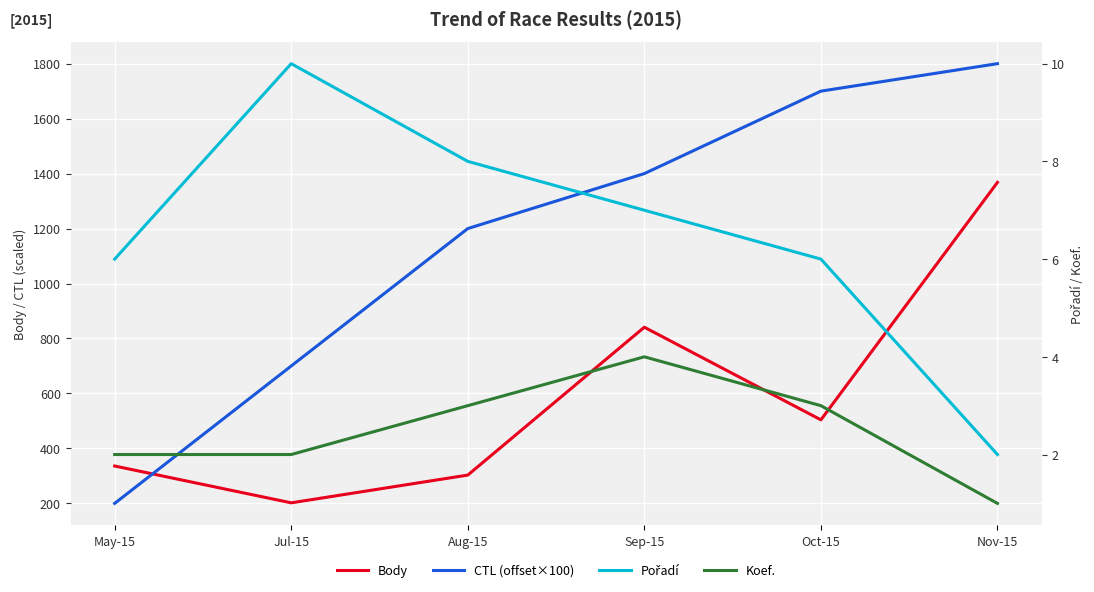

What is the difference between the maximum and second lowest values in the Body series?

1065